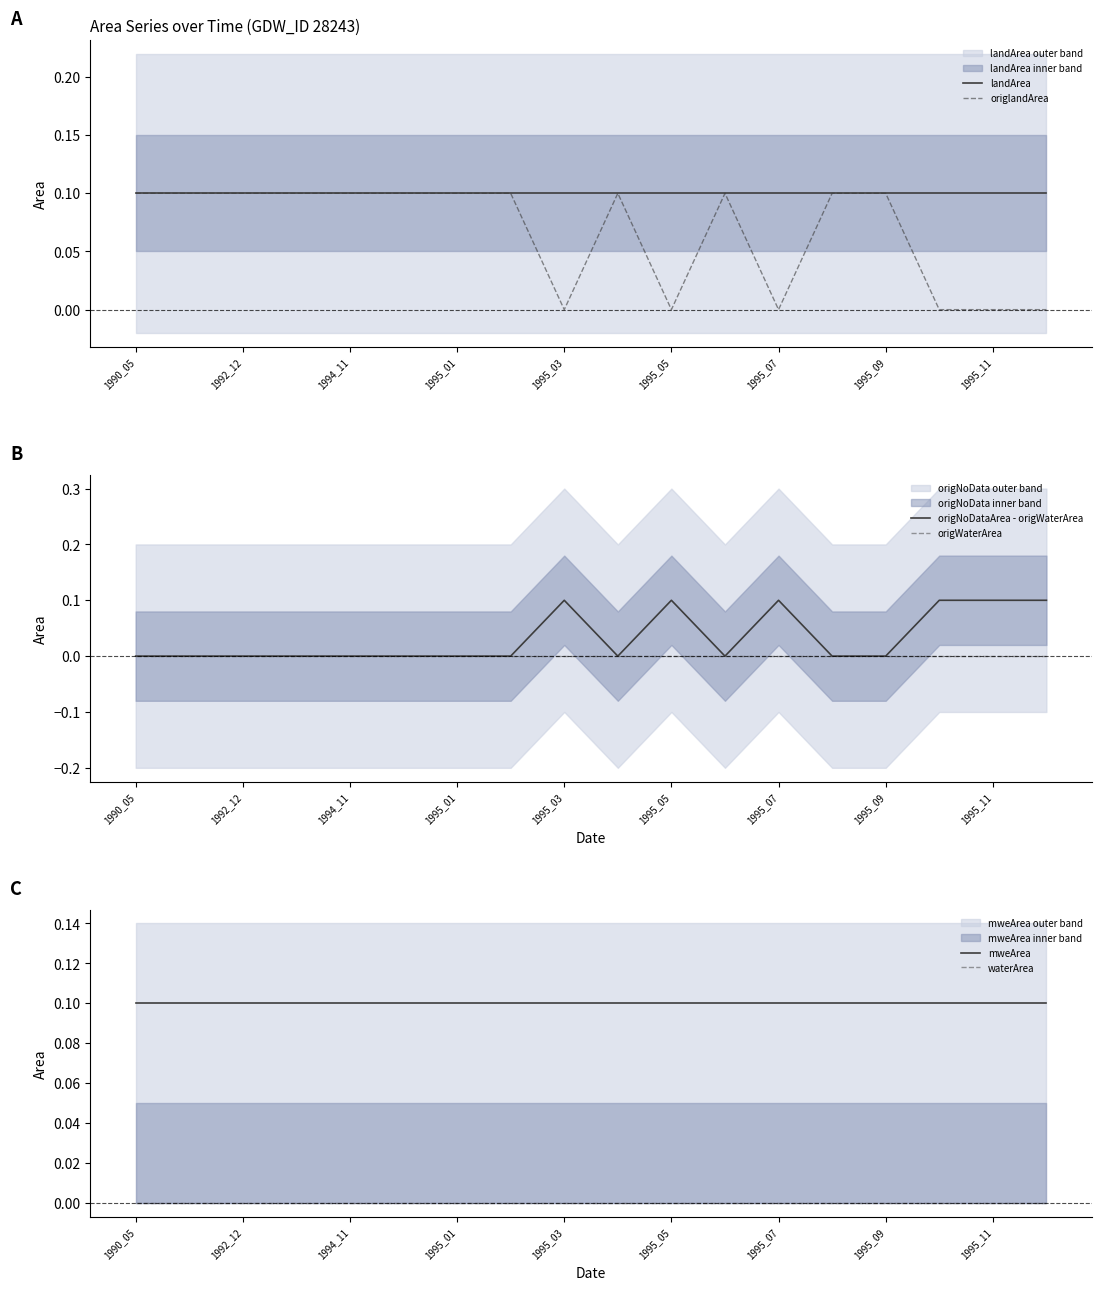

True or false: origNoDataArea - origWaterArea and landArea intersect in this chart.

False